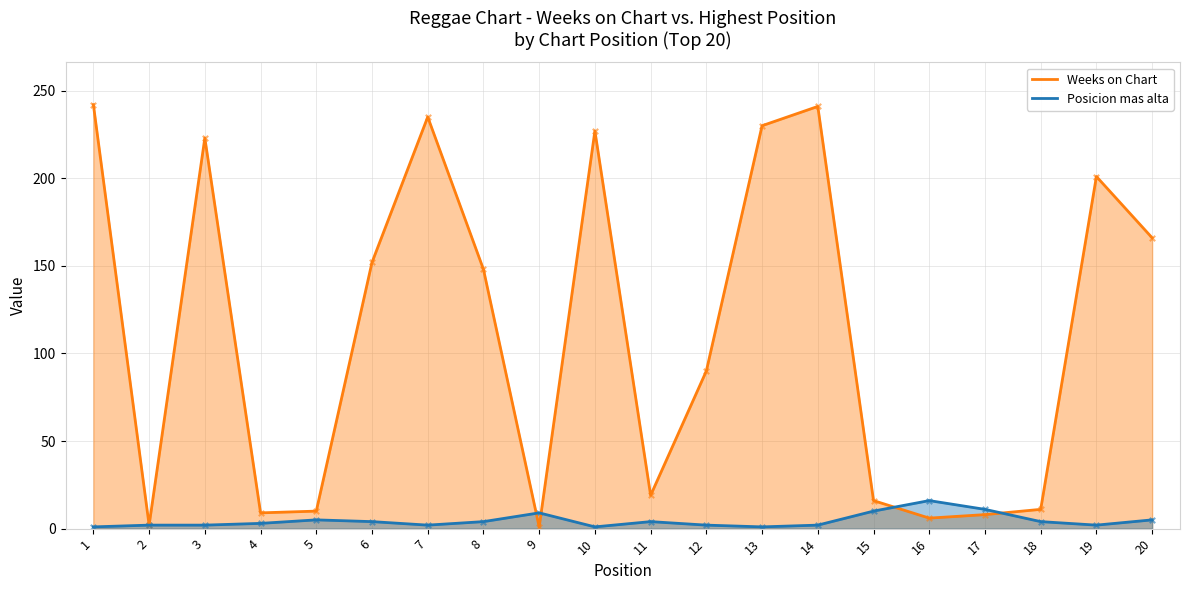

At how many categories does at least one series exceed 214?

6